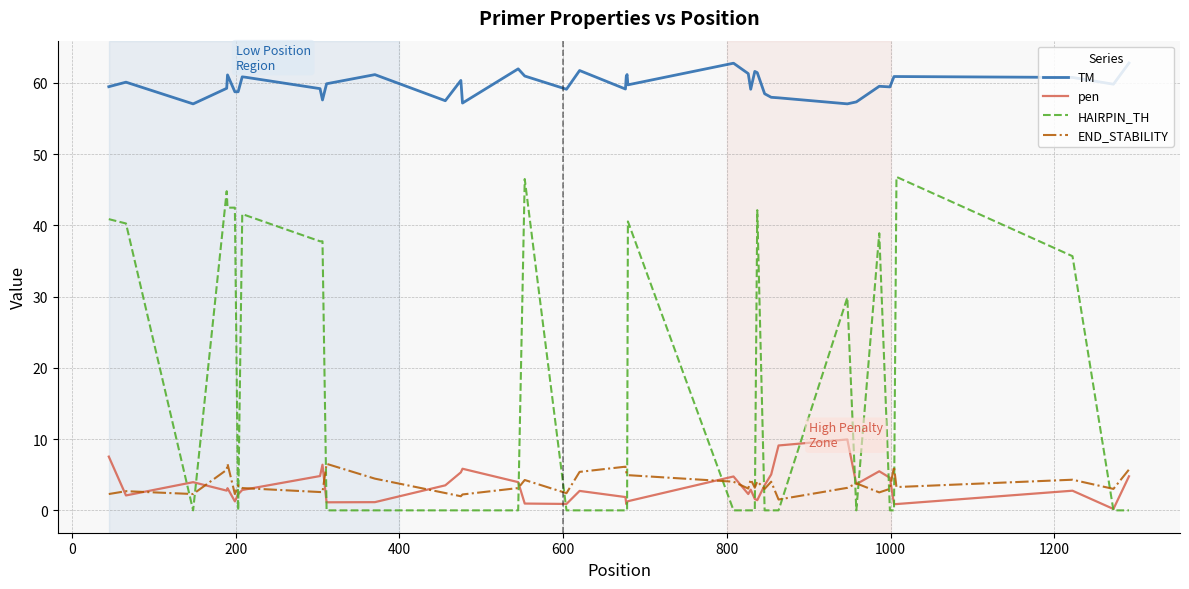

What is the maximum value shown in the chart?

62.8